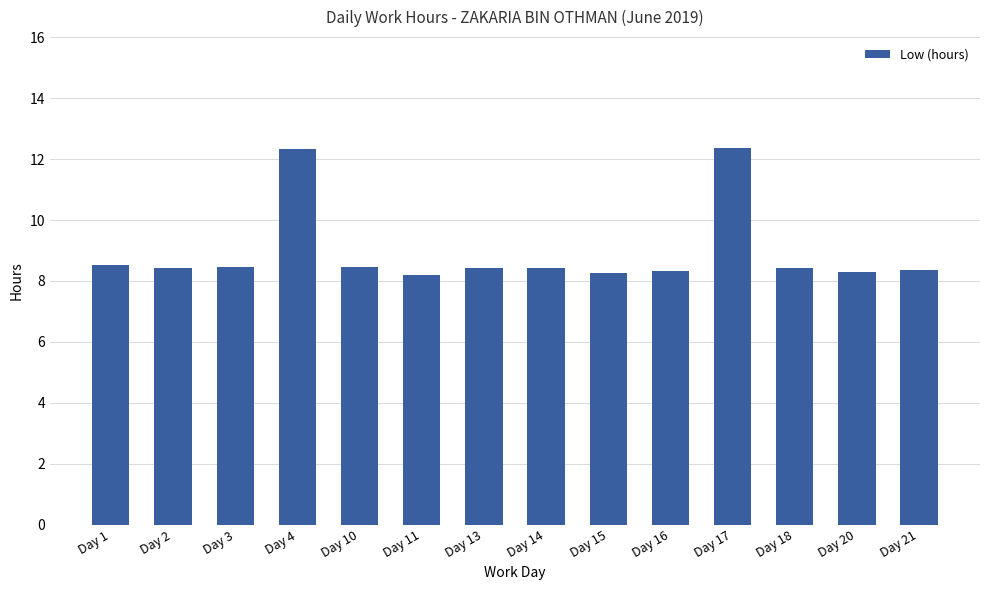

What is the change in value from Day 15 to Day 21?

+0.1